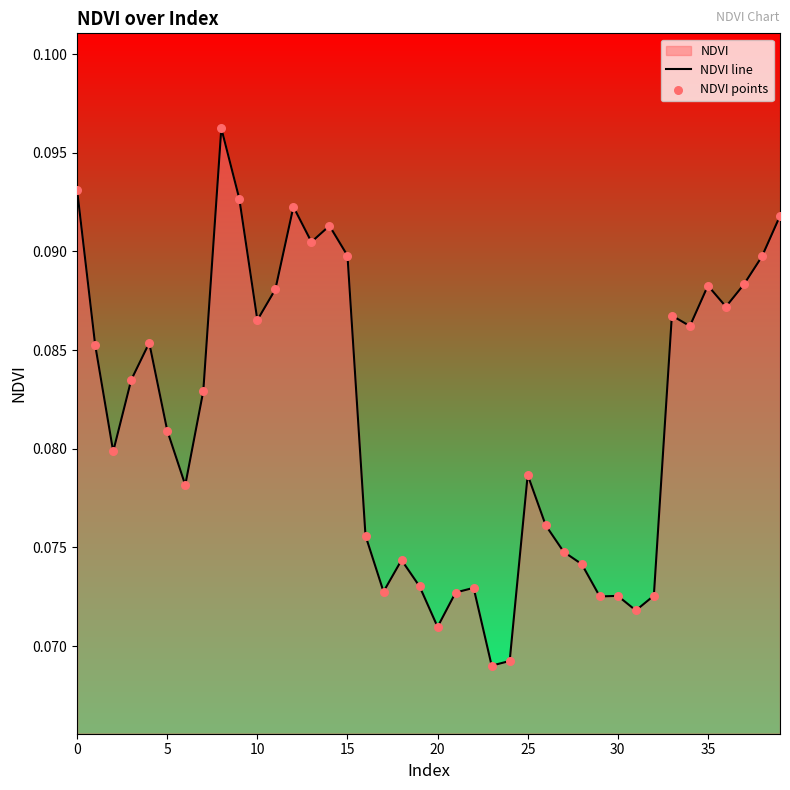

What is the total value across all series at 27?

0.1